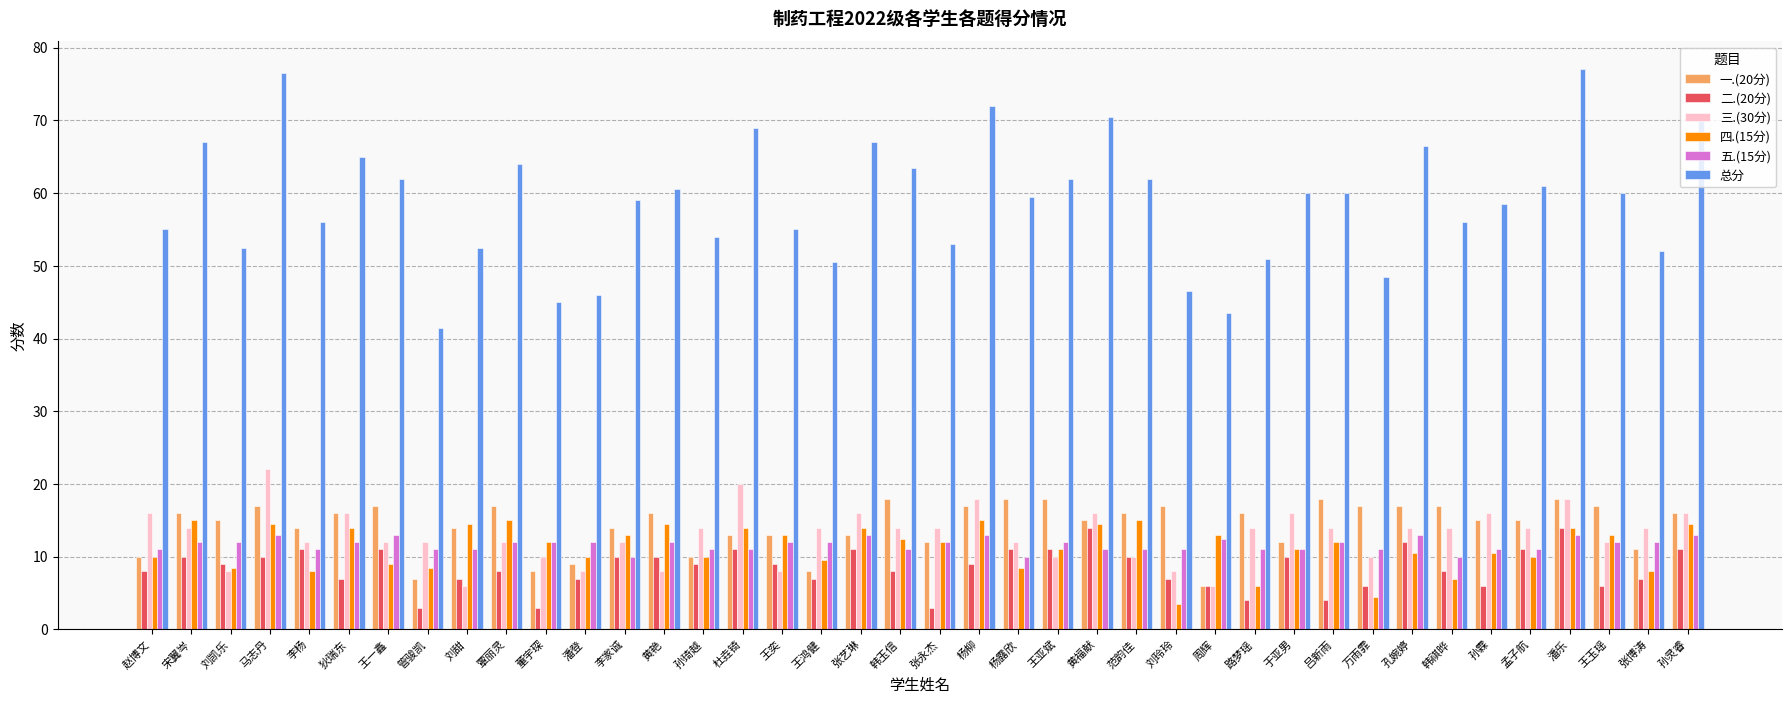

Is it true that 总分 equals 13.7 at 管骏凯?

False